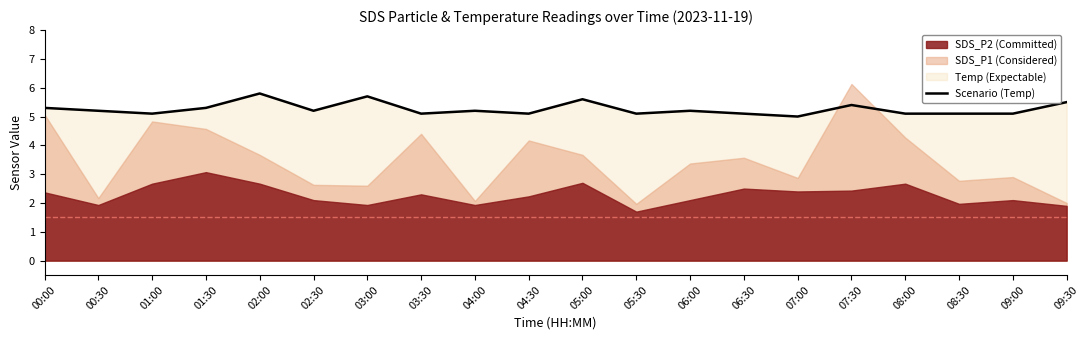

Which category has the highest value across all series?

02:00